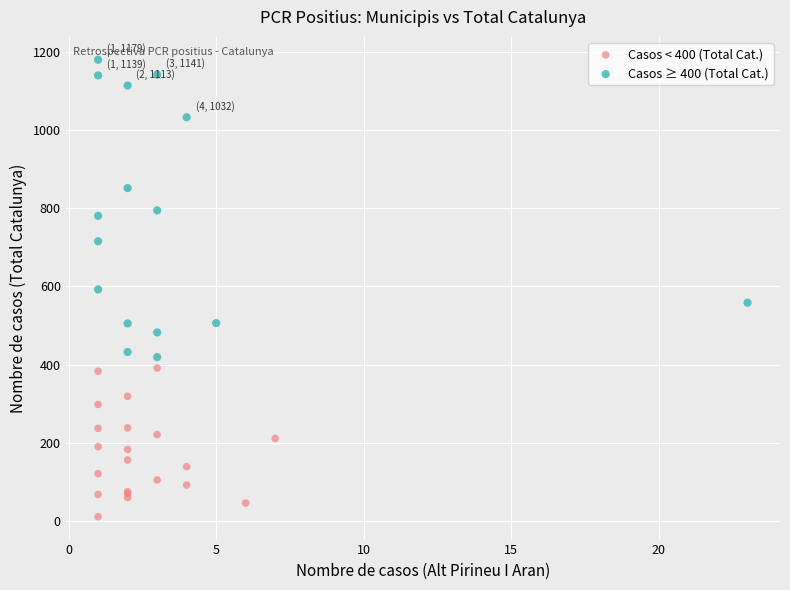

Which series contains the highest Y value?

Casos ≥ 400 (Total Cat.)